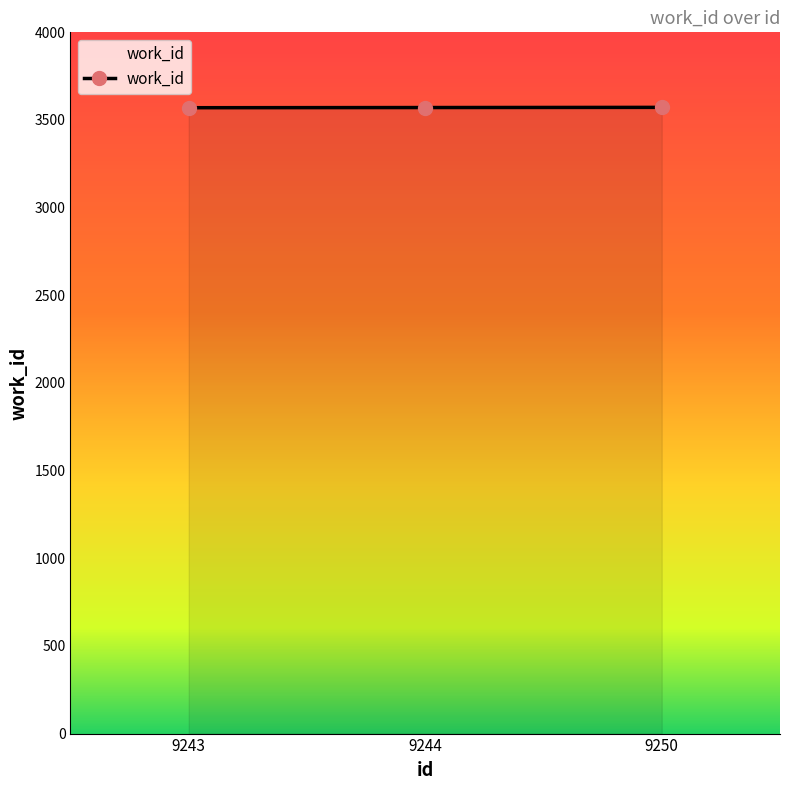

What is the average value?

3571